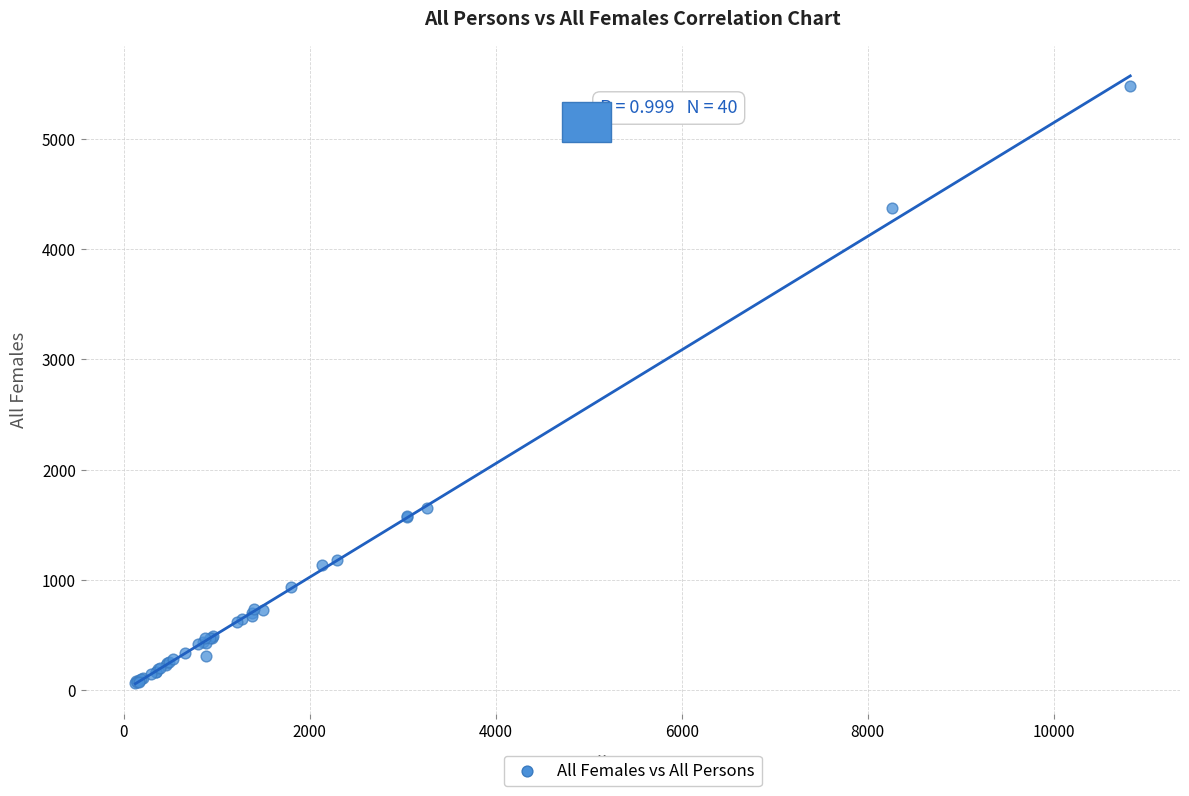

What Y value in the scatter plot is closest to 2773?

1653